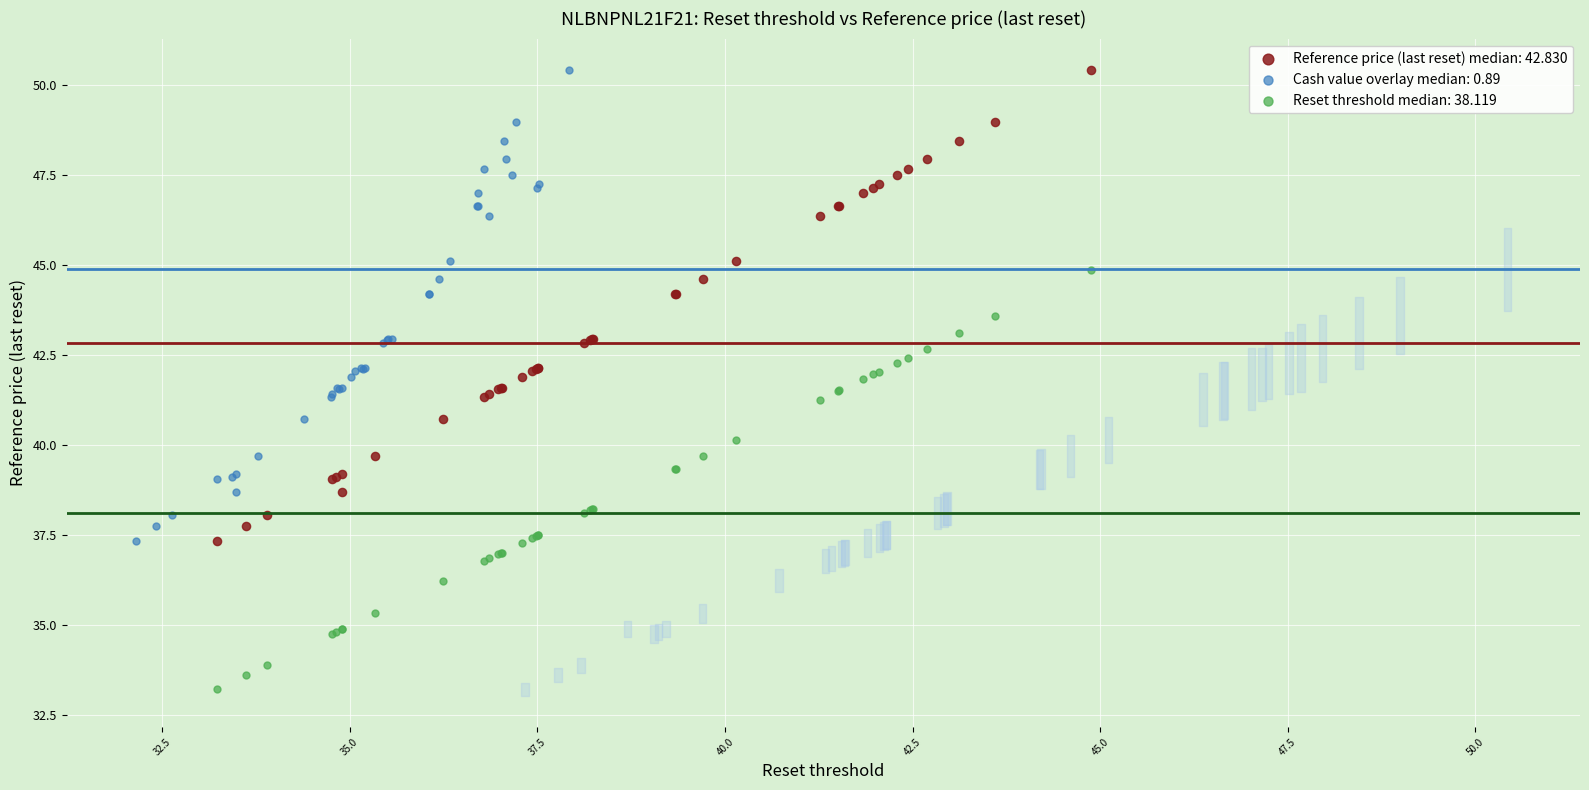

Which series contains the lowest Y value?

Reset threshold median: 38.119